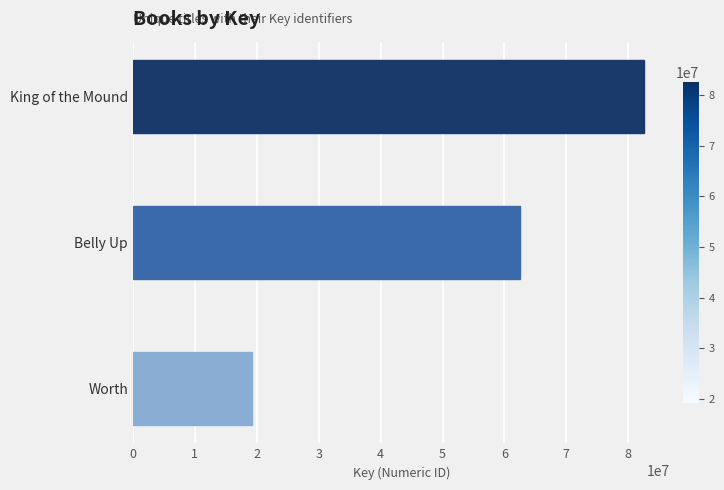

Read the value at Belly Up.

62586013